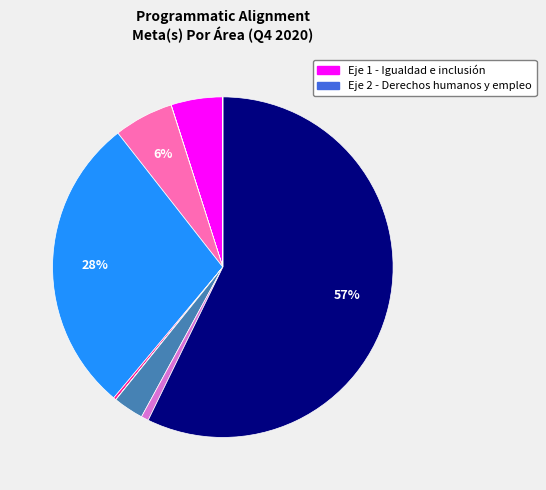

To the nearest percent, what is the difference between the largest and smallest slice percentages?

57%